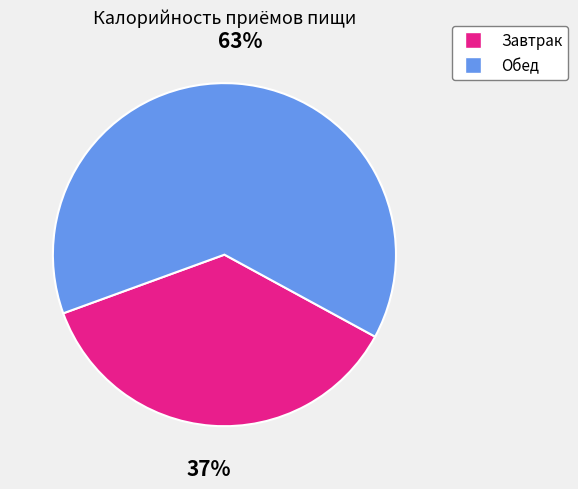

True or false: Завтрак accounts for 27% of the total.

False